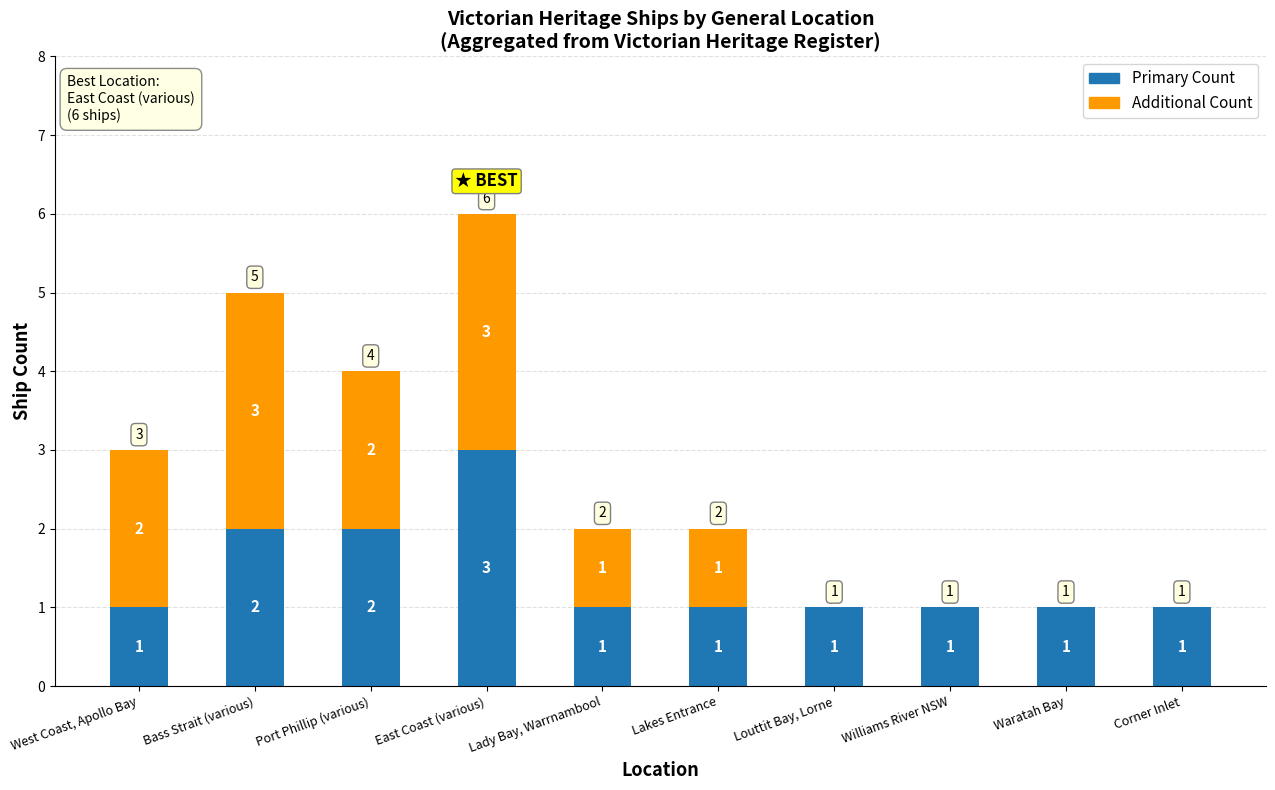

How many Primary Count values are between 1 and 2?

9